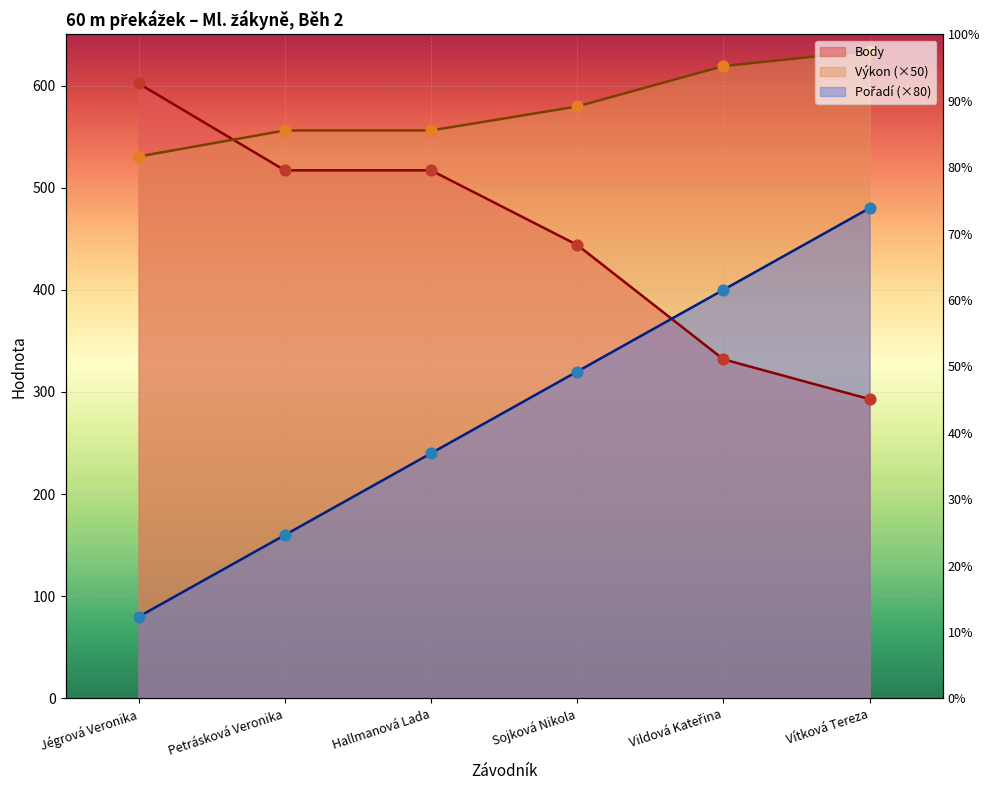

What are all the series names shown in the legend?

Výkon, Body, Pořadí